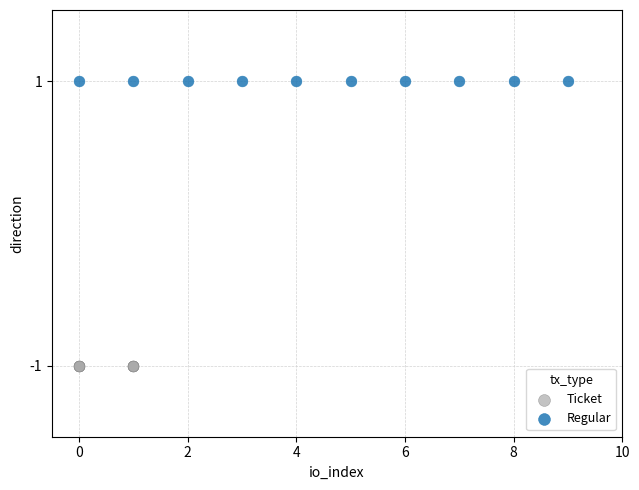

Which series reaches the maximum Y coordinate?

Regular